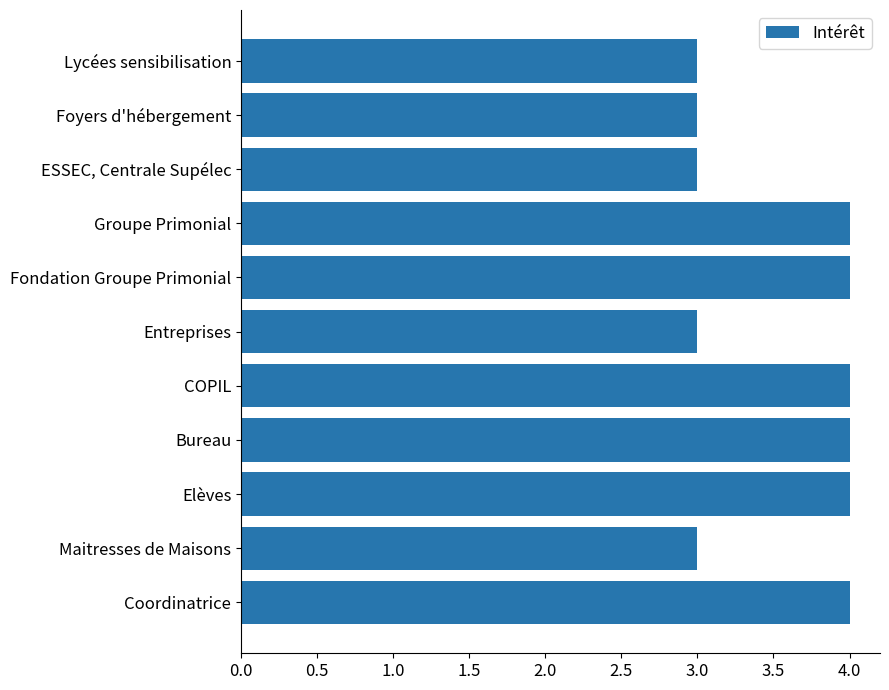

What is the smallest value displayed?

3